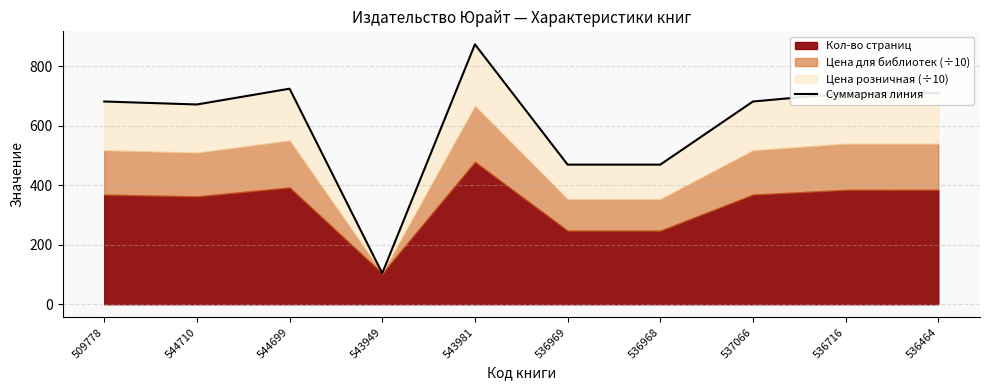

Is it true that the value at 543981 is 1551.8?

False